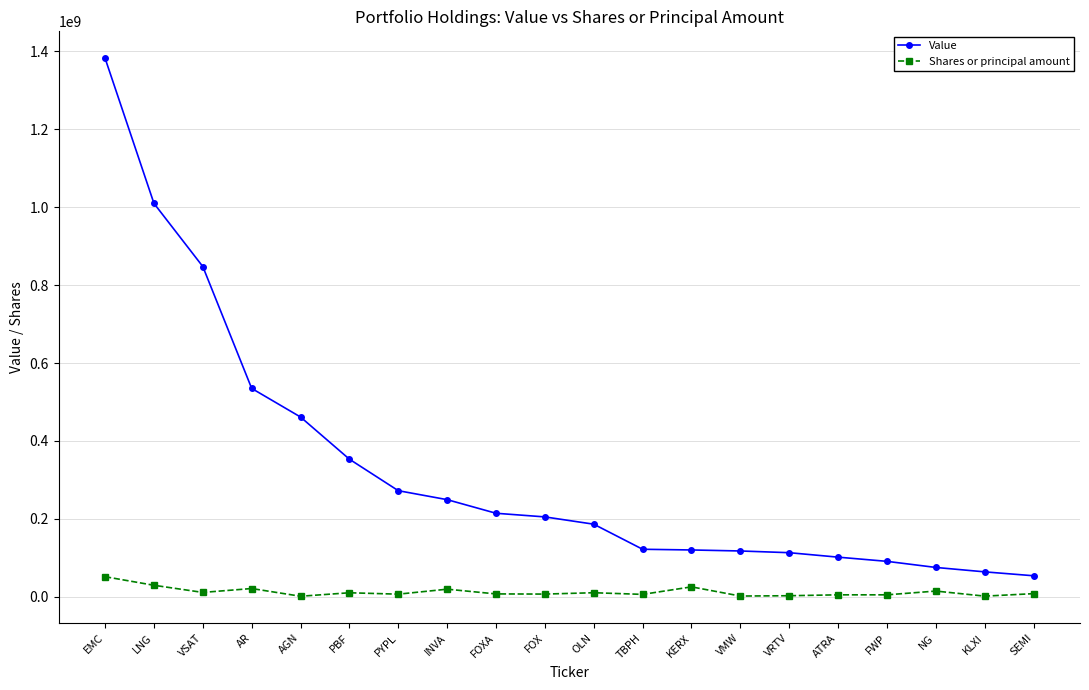

True or false: Shares or principal amount and Value cross at least once.

False